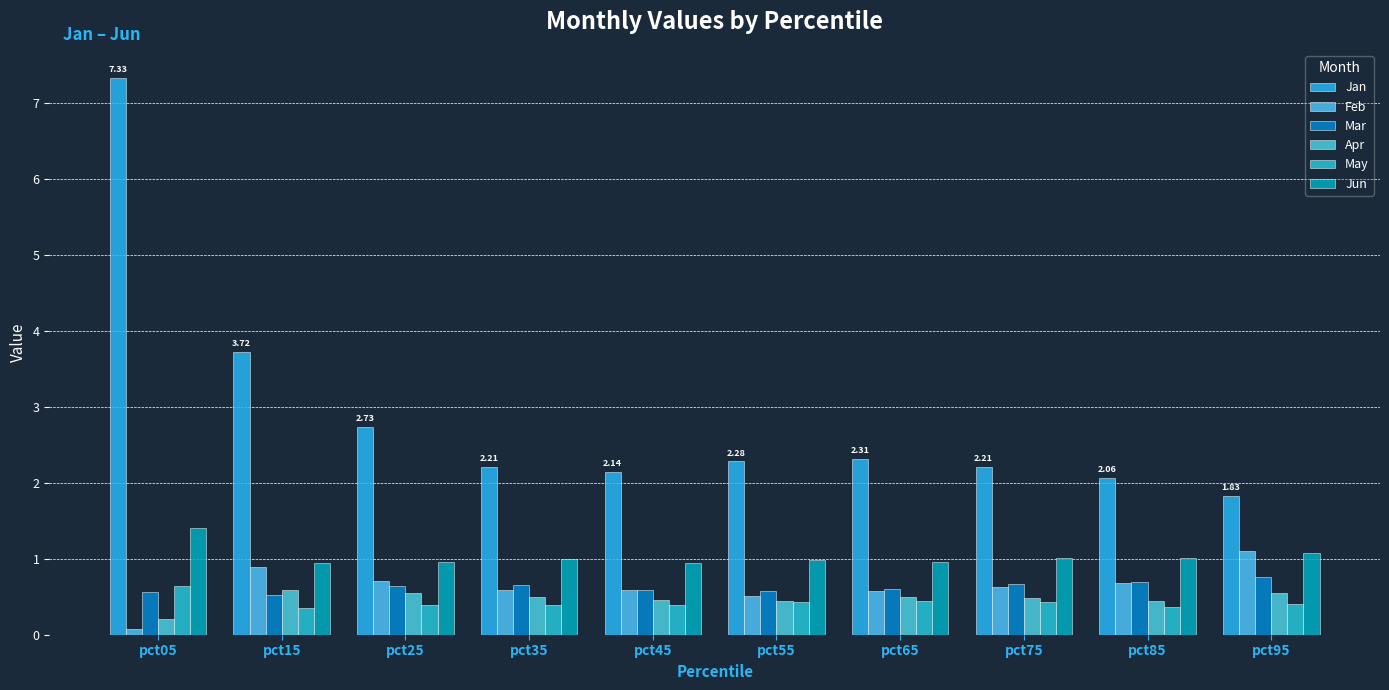

What is the value of the May bar at the 8th from the left?

0.4